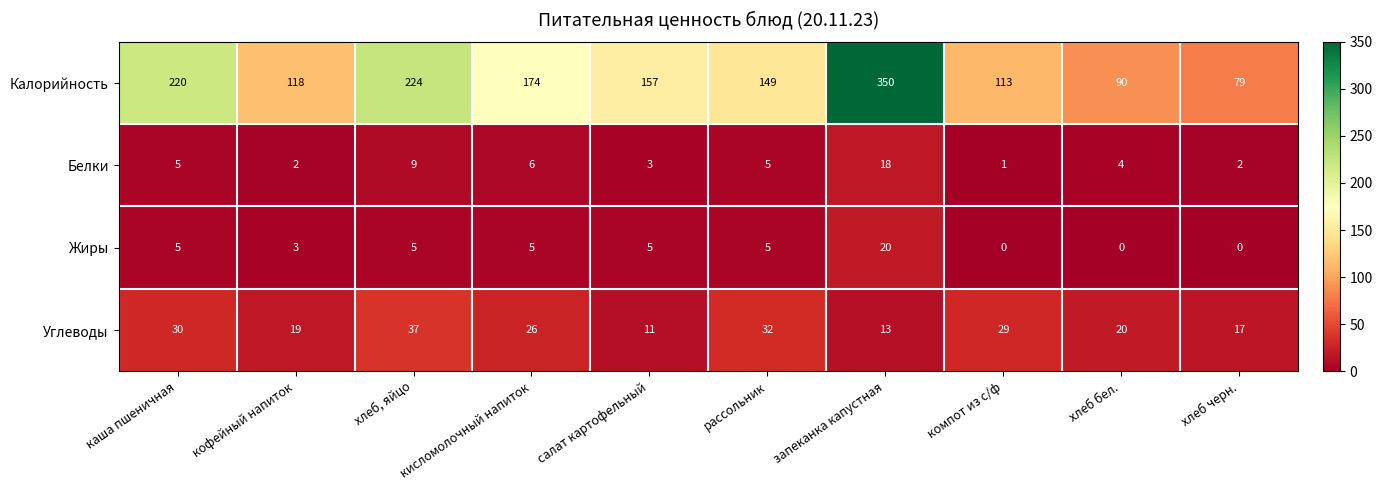

What is the spread (max minus min) of values at каша пшеничная?

215